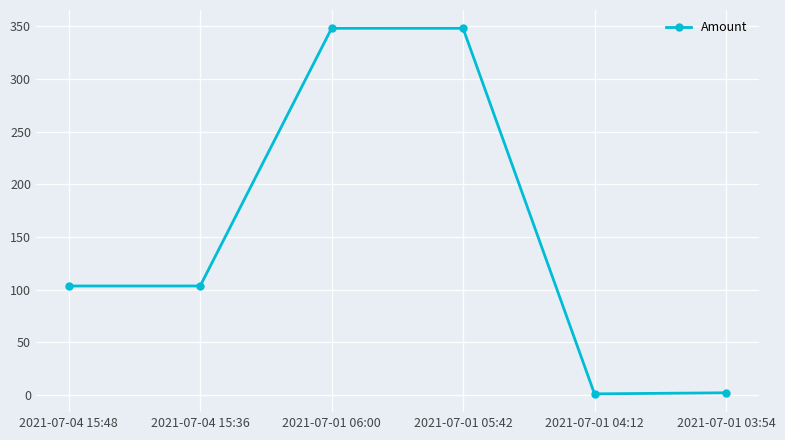

Between 2021-07-04 15:36 and 2021-07-01 04:12, which is larger?

2021-07-04 15:36